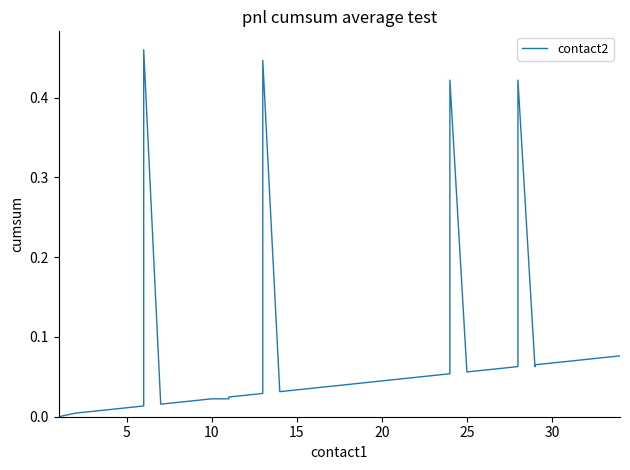

The value at 29 is 0.0. True or false?

False